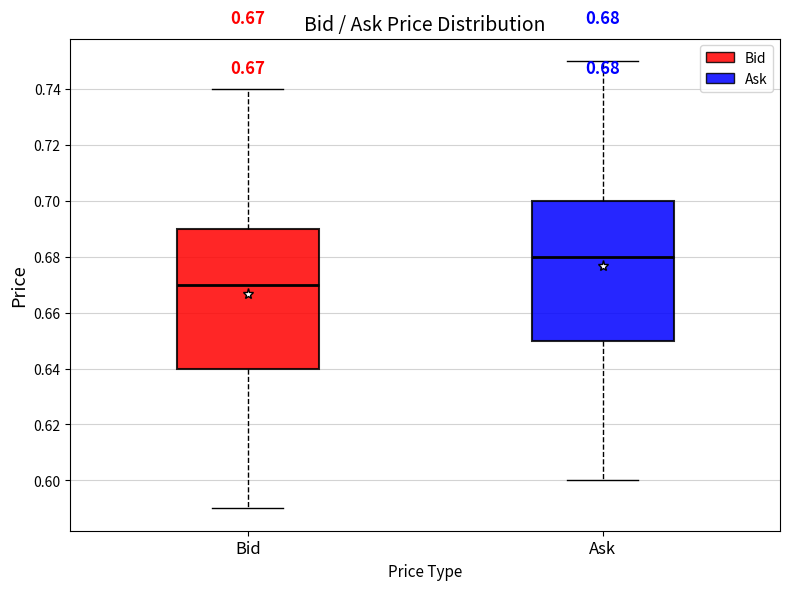

Which box's median line is the highest?

Ask